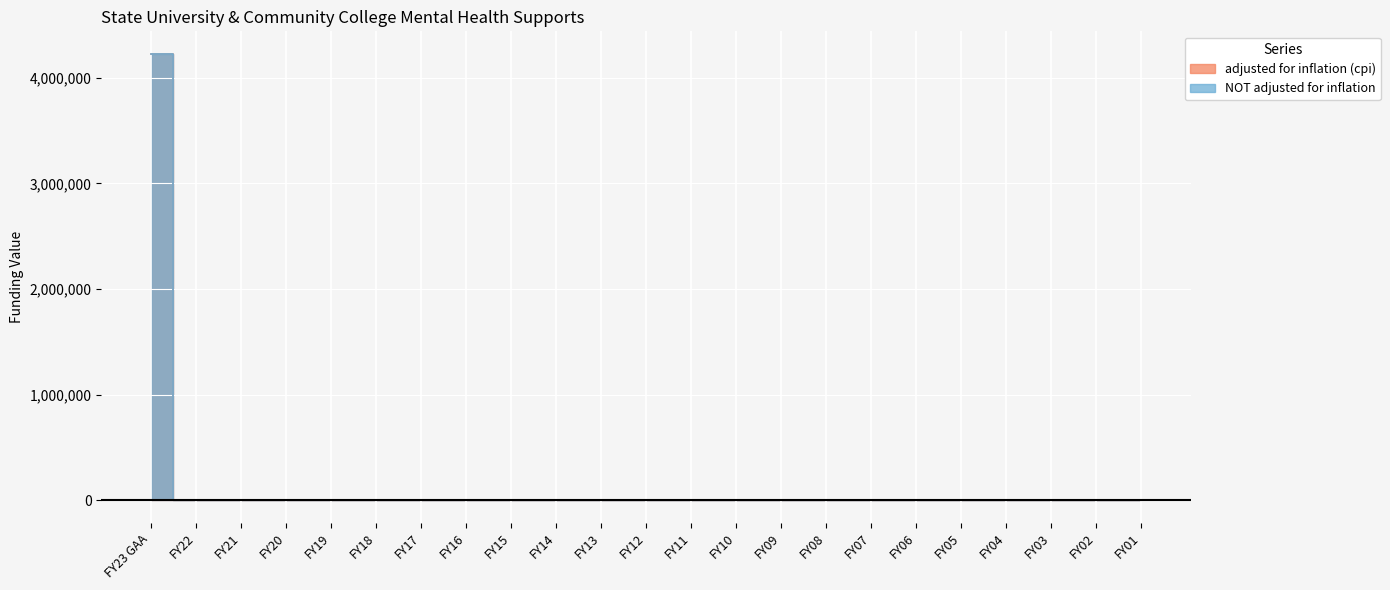

Where is NOT adjusted for inflation nearest to the value 2114000?

FY23 GAA